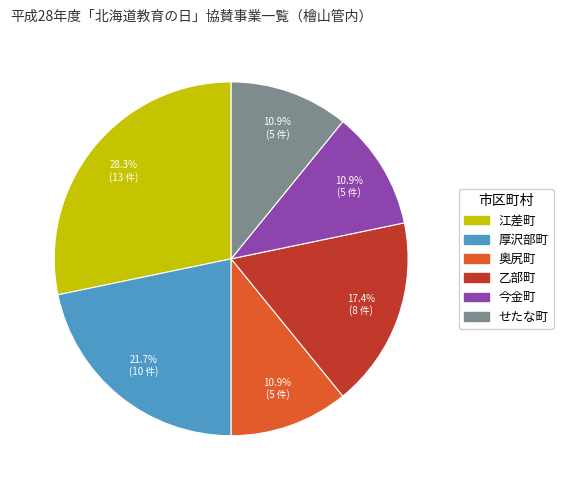

Between 乙部町 and 今金町, which is larger?

乙部町